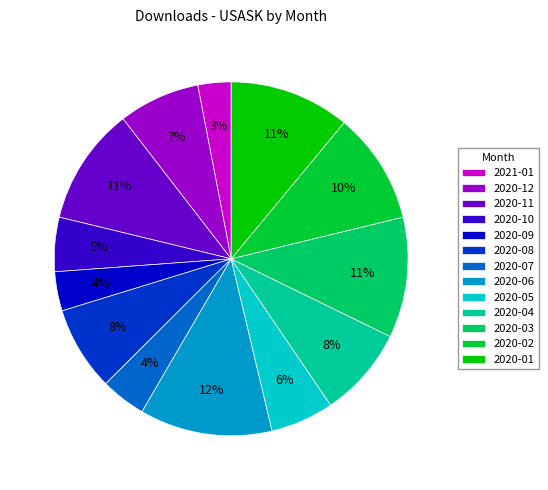

What is the smallest slice in the pie chart?

2021-01